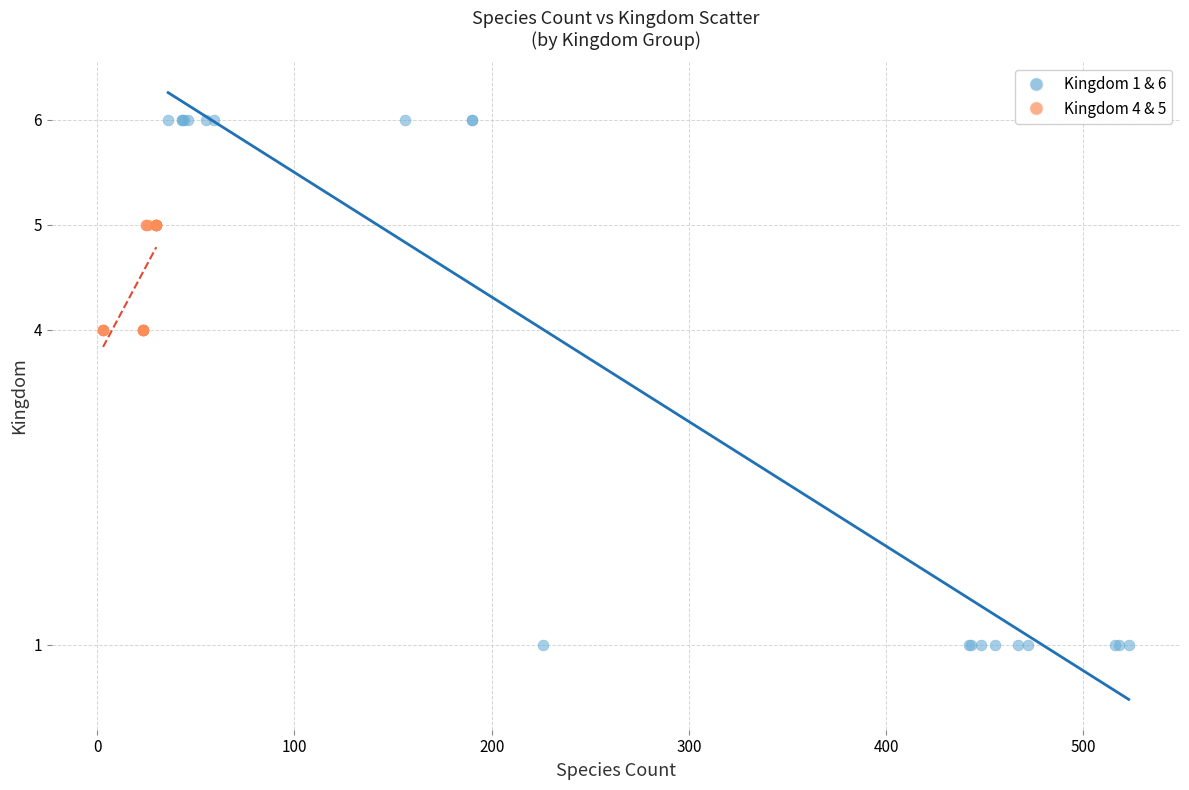

Which series has the largest Y range (max minus min)?

Kingdom 1 & 6